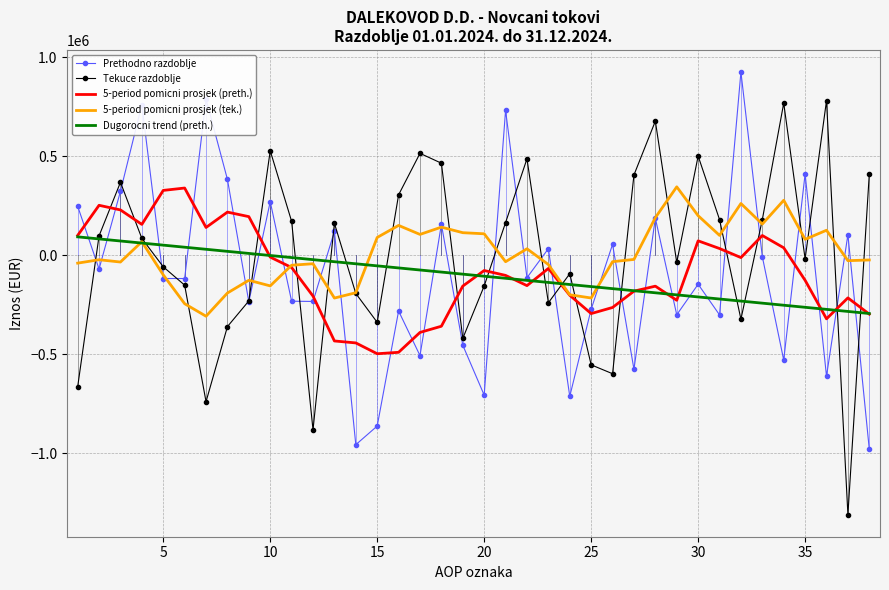

Which series has the widest spread of values?

Tekuce razdoblje